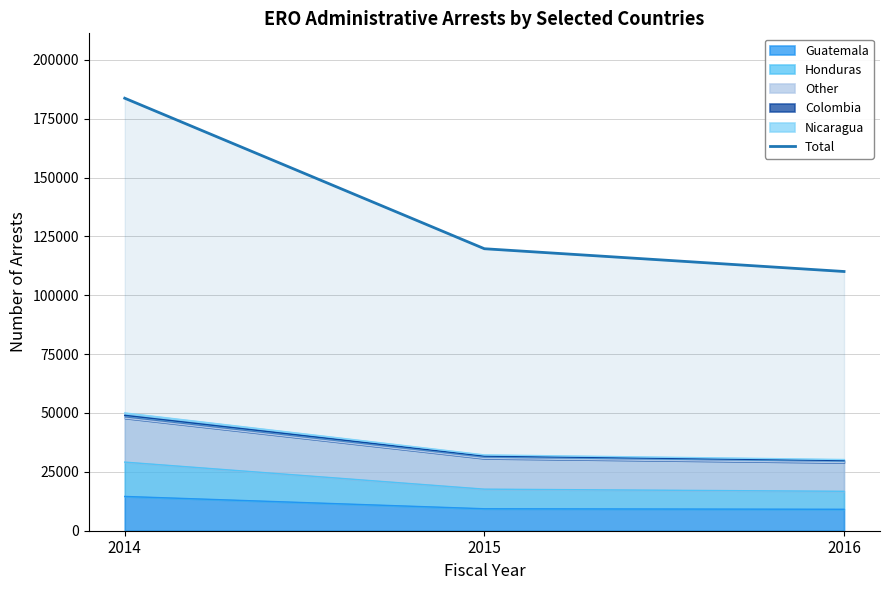

What is the value of the 1st point from the left?

183700